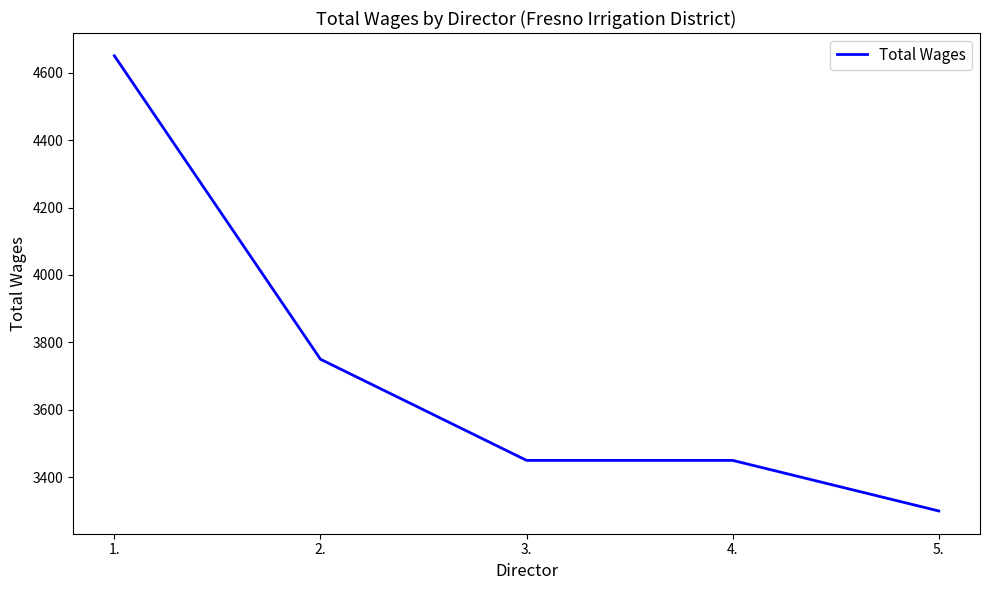

Between 1. and 3., which is larger?

1.